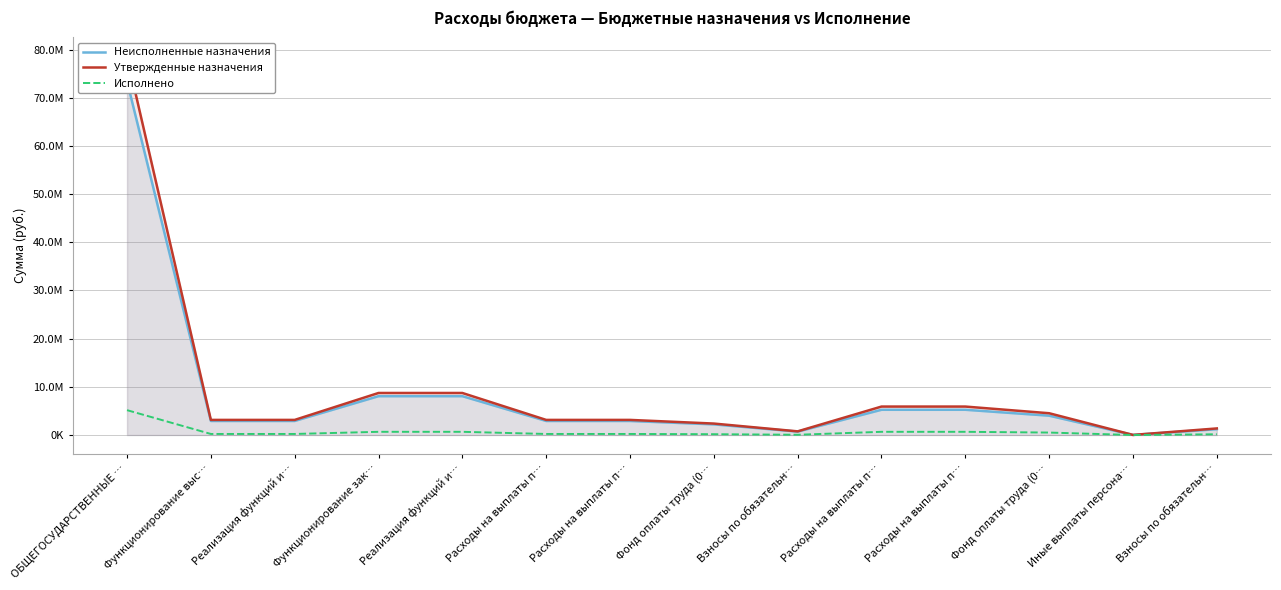

Where is the first local minimum for Утвержденные назначения?

Взносы по обязательн…